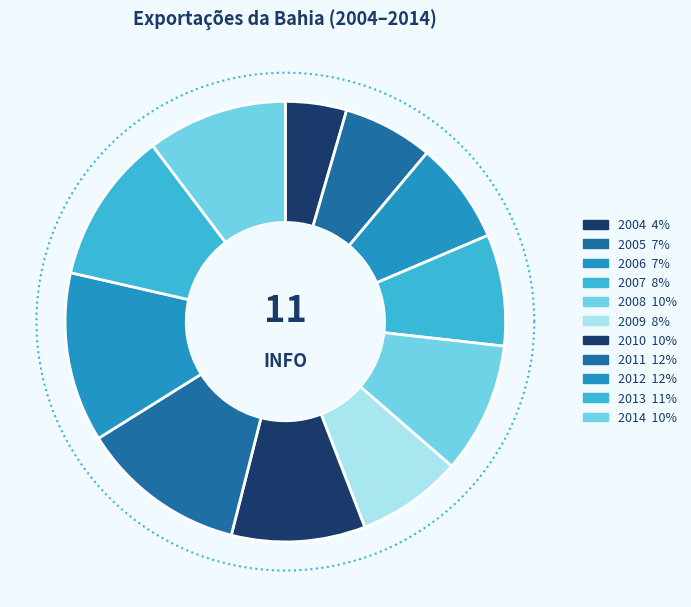

What percentage is the 2013 slice, to the nearest percent?

11%